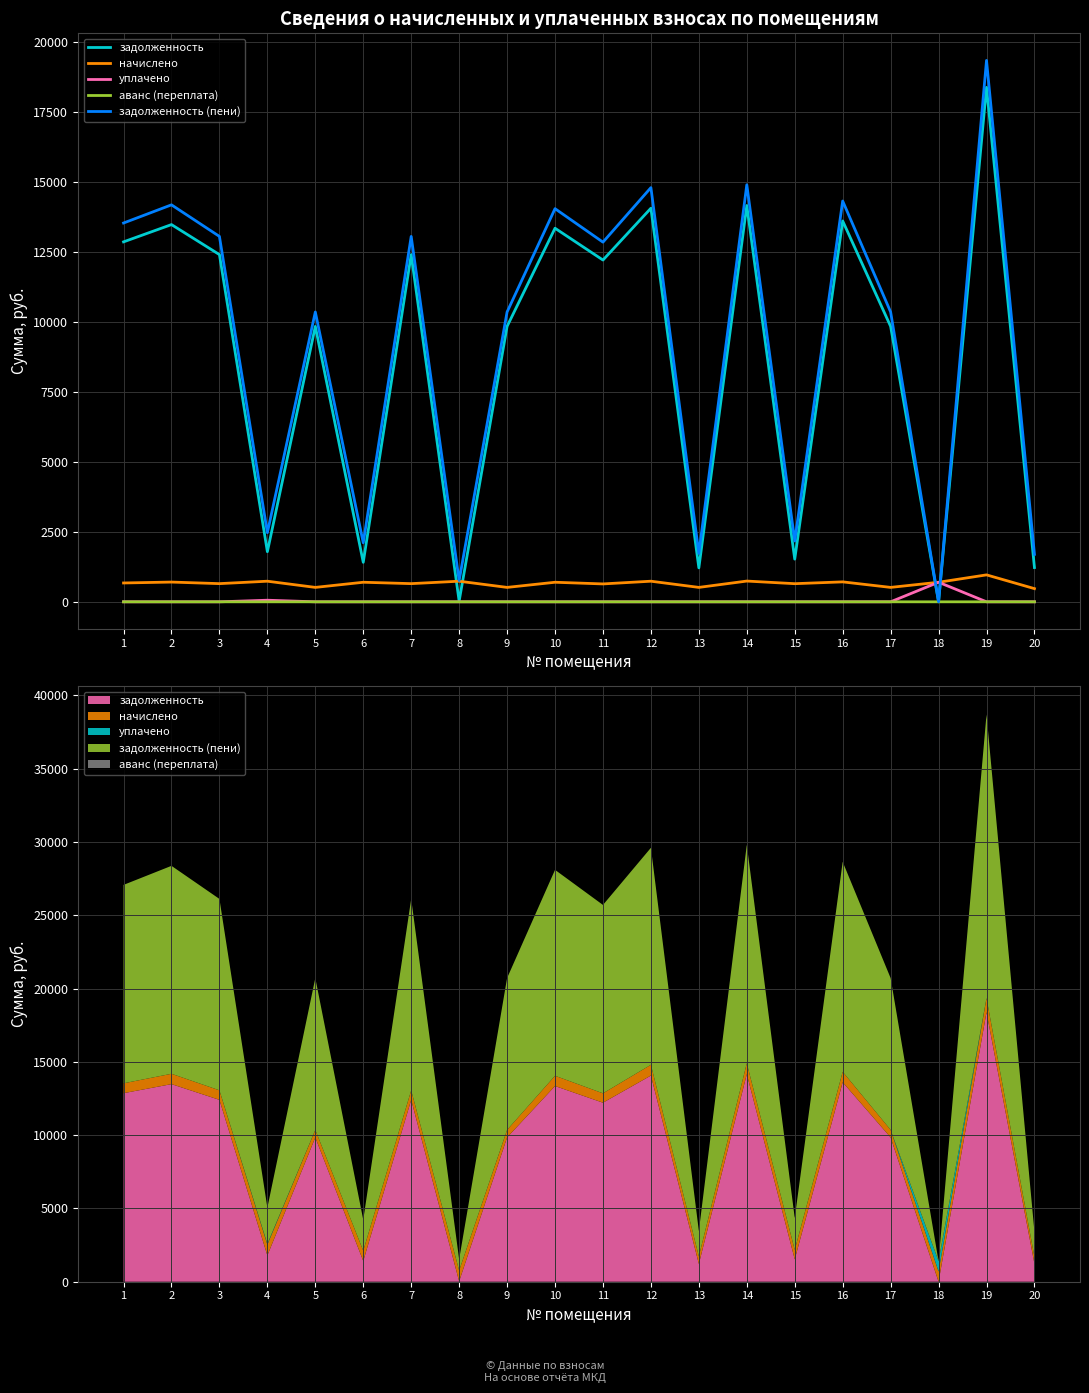

What is the difference between the задолженность values at 6 and 3?

10997.2